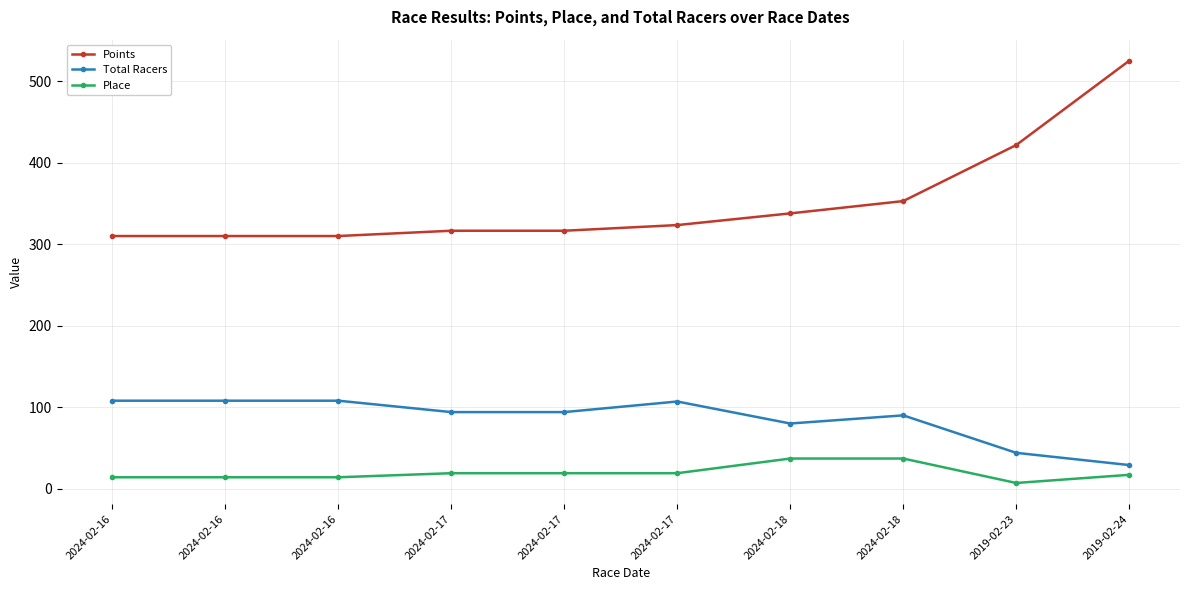

What are all the series names shown in the legend?

Points, Total Racers, Place